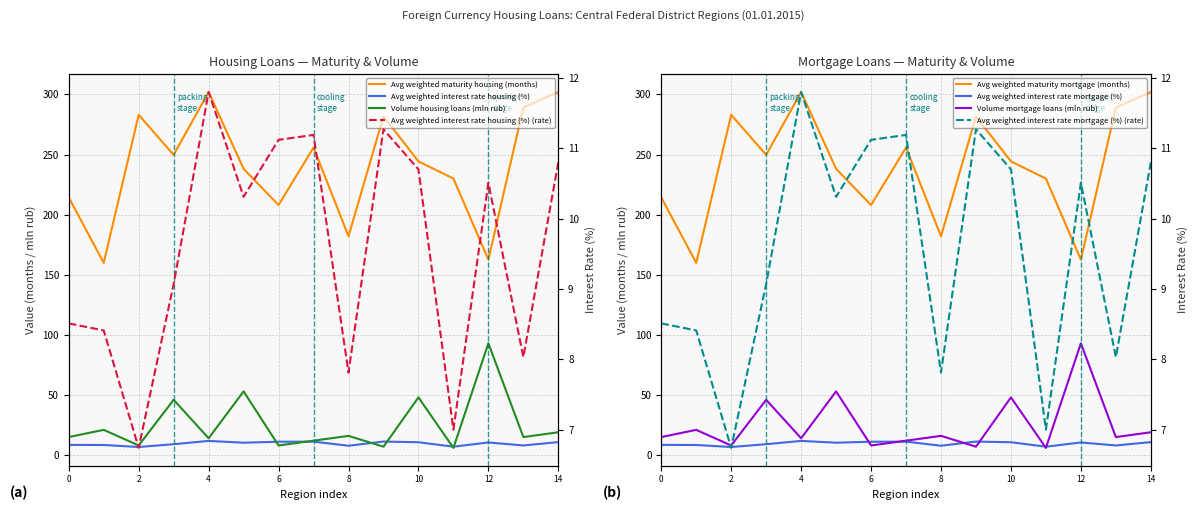

Between Belgorod Region and Kaluga Region, which is larger?

Kaluga Region